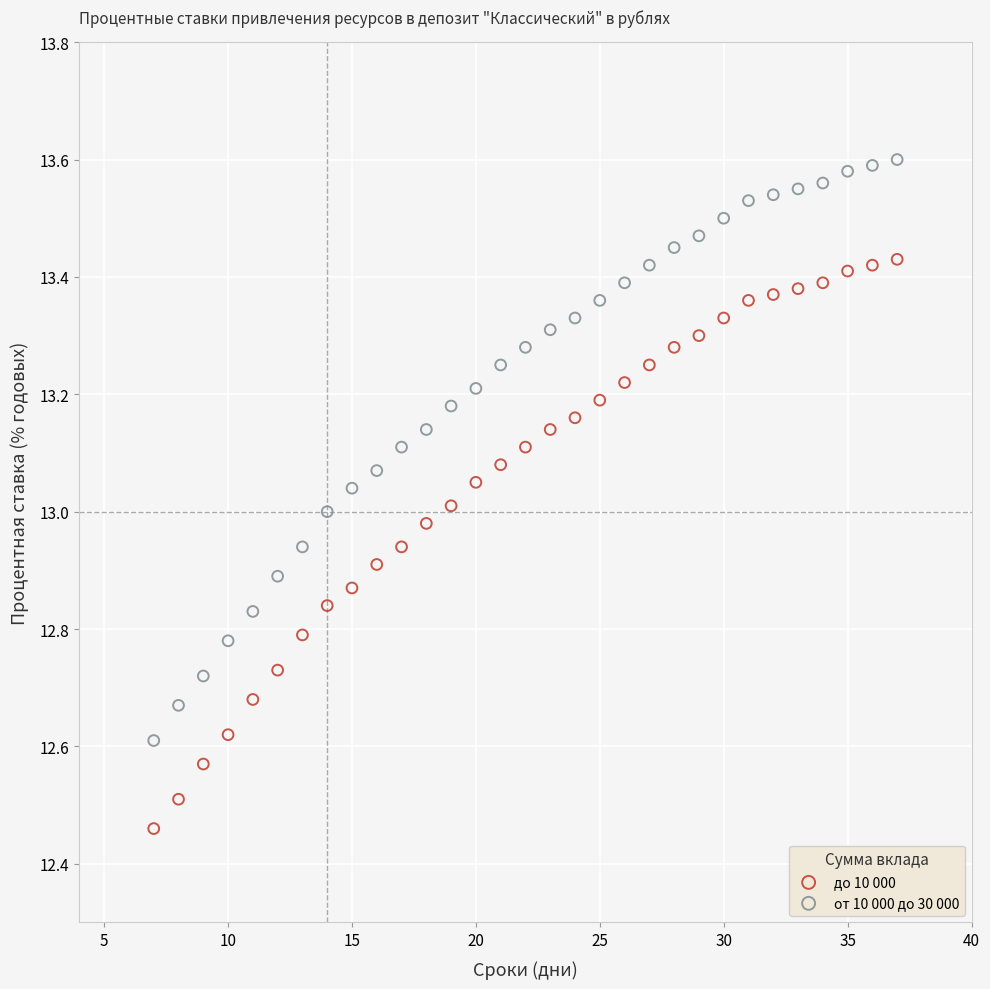

Which series reaches the minimum Y coordinate?

до 10 000